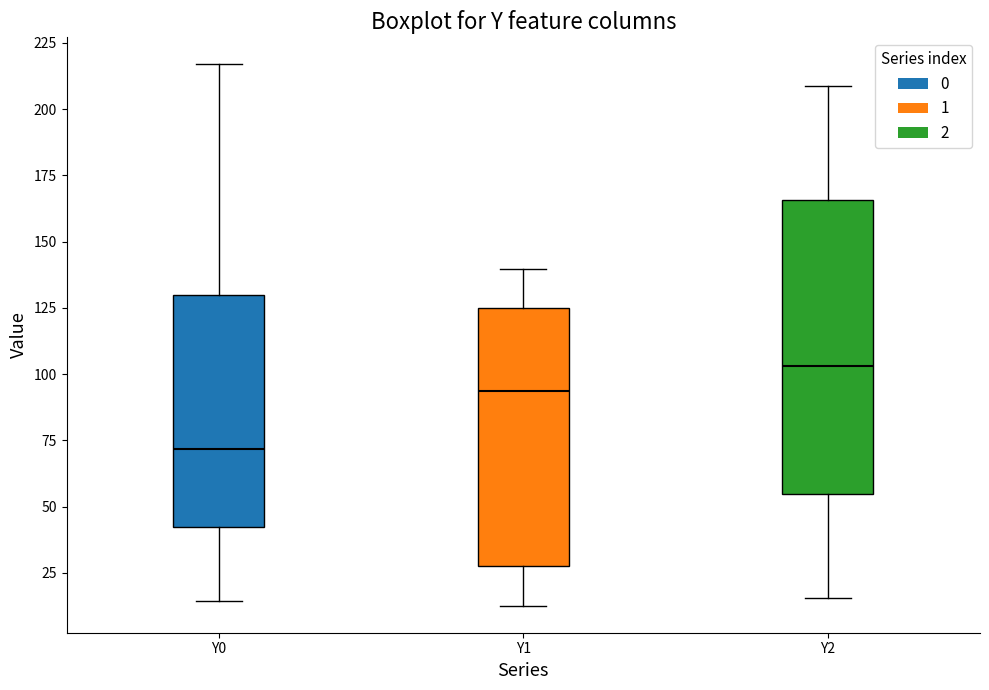

Which box is the tallest, from its lower edge to its upper edge?

Y2